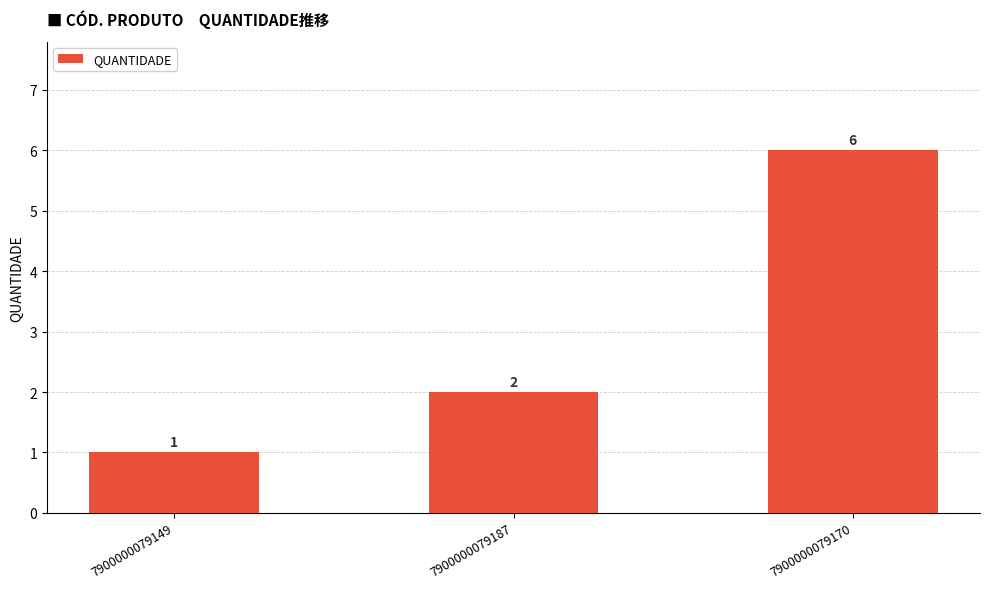

What position from the right is 7900000079170?

1